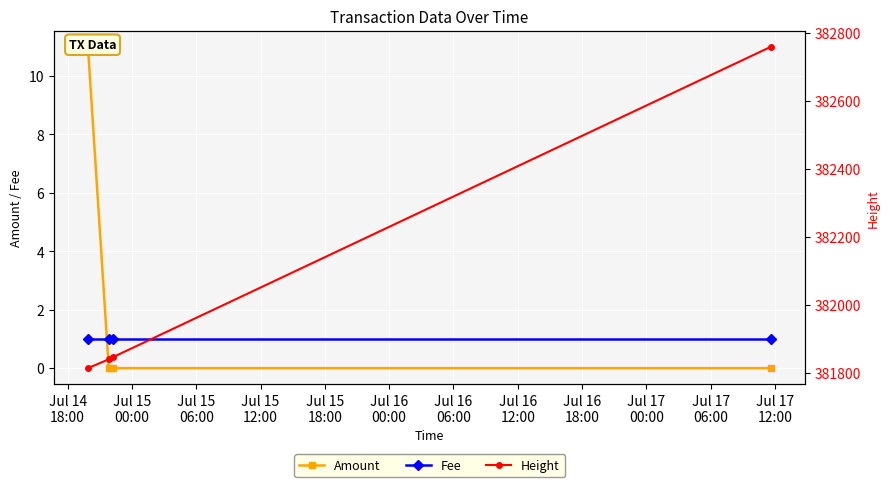

Between Jul 15
00:00 and Jul 14
18:00, which is larger?

Jul 14
18:00